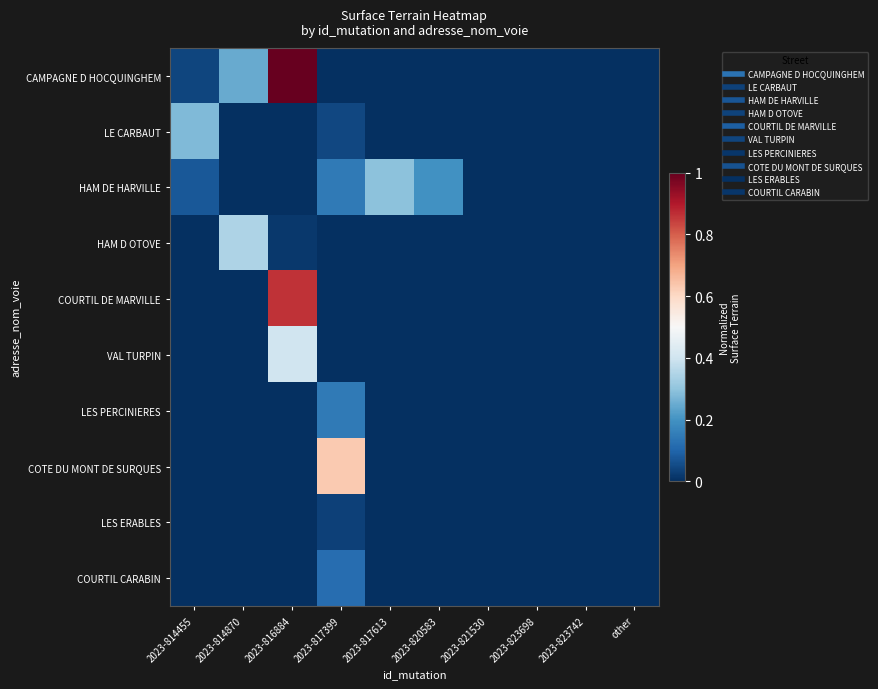

At how many categories does at least one series exceed 0?

6